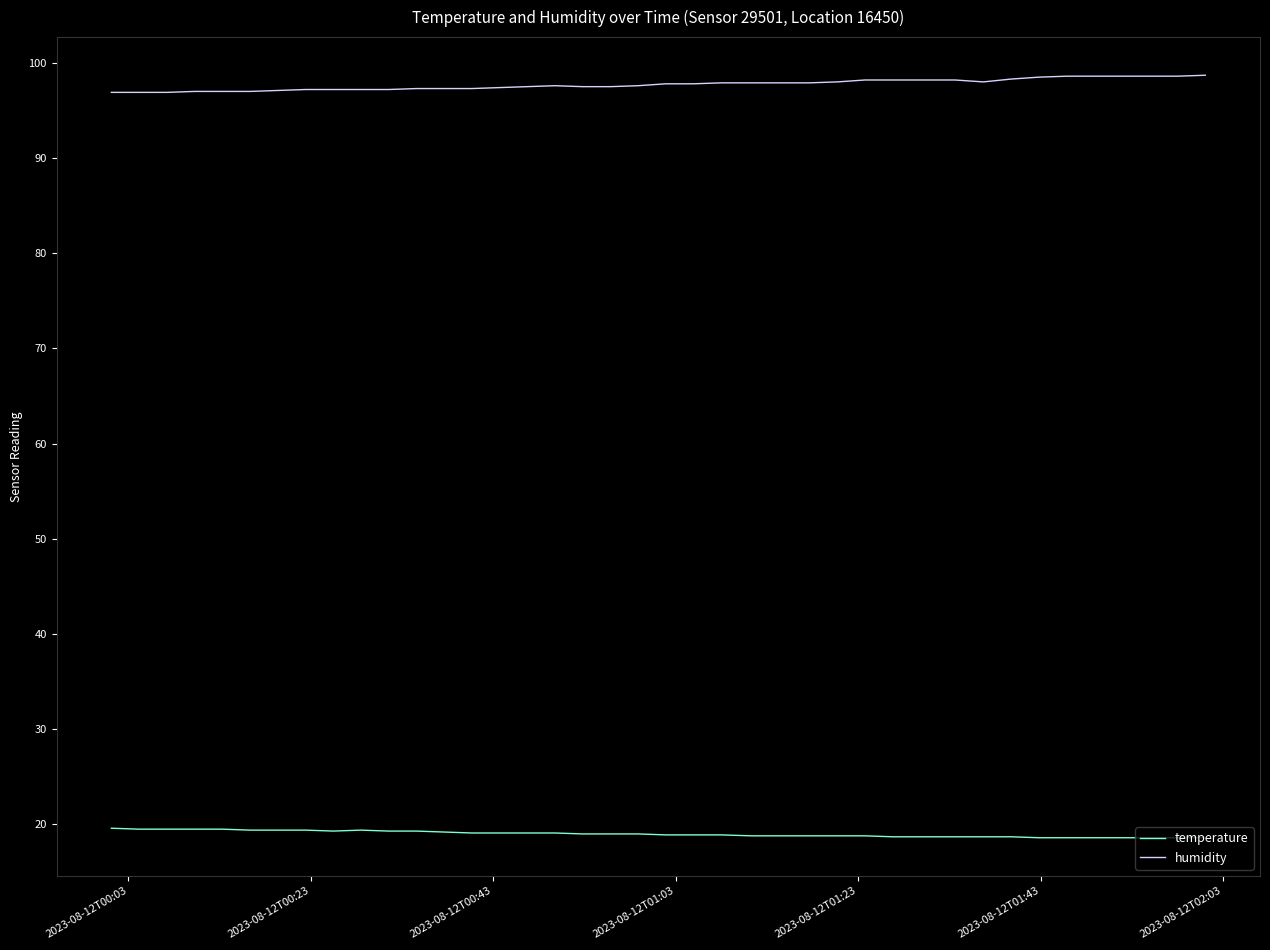

What is the minimum value for temperature?

18.6